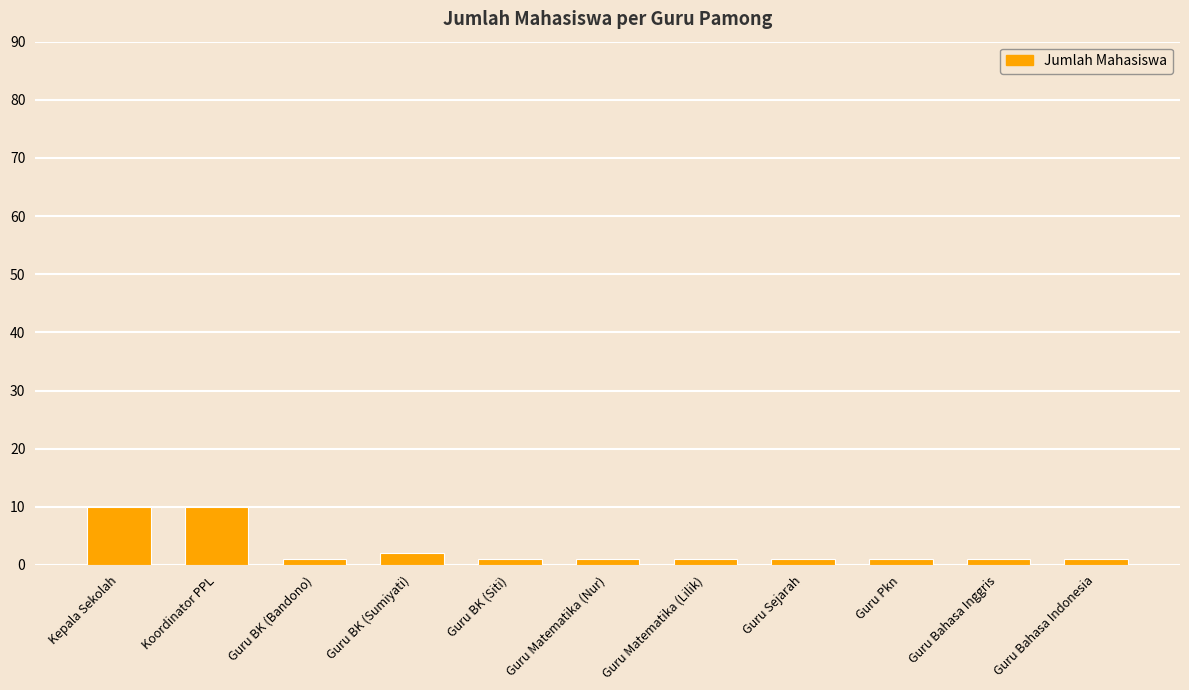

What position from the right is Guru BK (Sumiyati)?

8